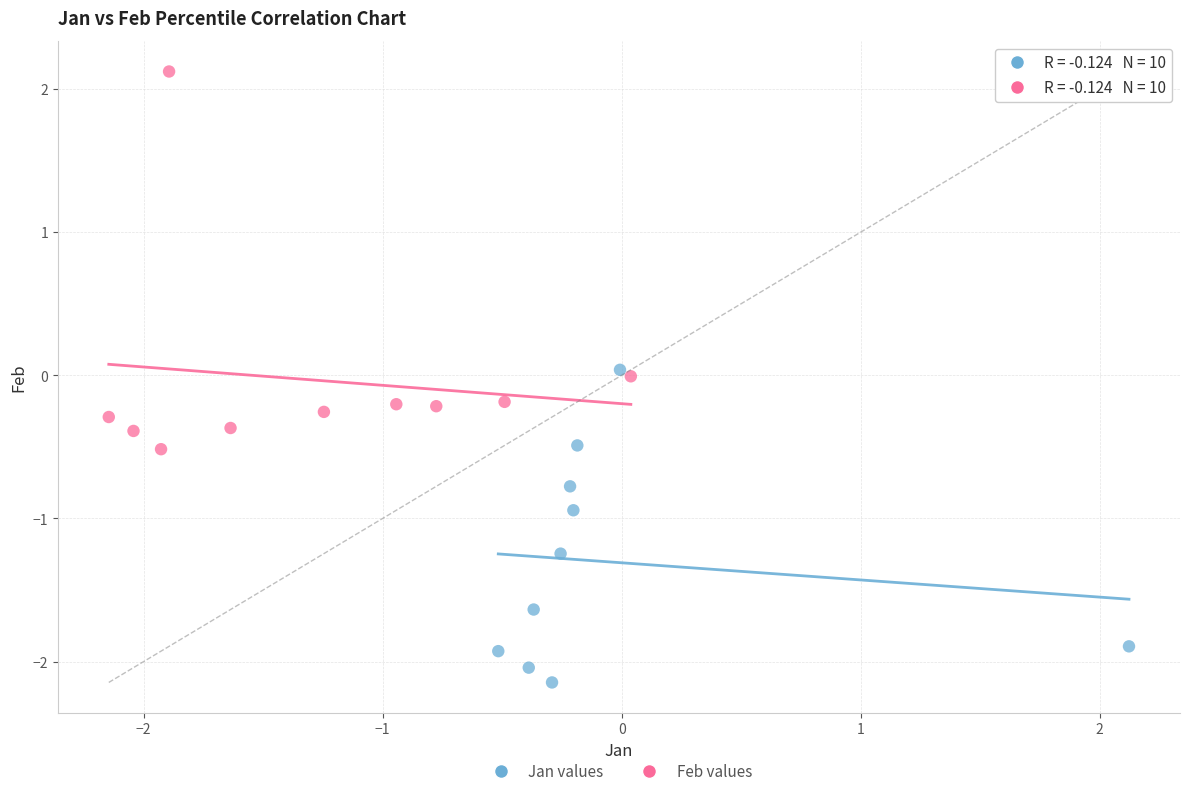

Which series reaches the minimum Y coordinate?

Jan values